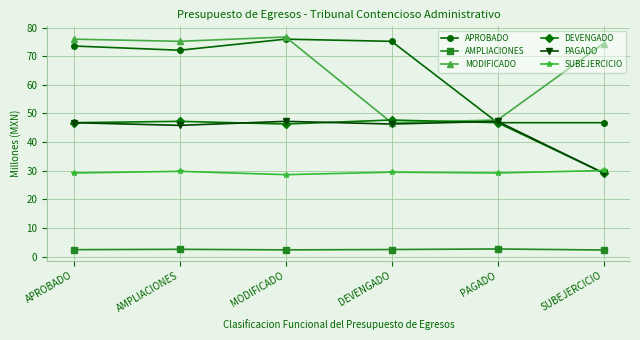

Where is the first local maximum for APROBADO?

MODIFICADO